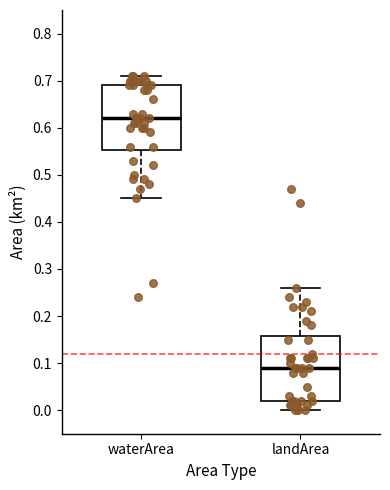

Which box has the highest median line?

waterArea